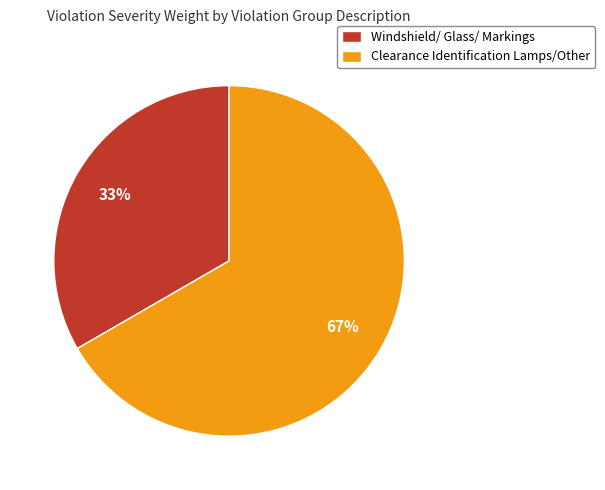

Combined, do Windshield/ Glass/ Markings and Clearance Identification Lamps/Other account for over 50%?

Yes